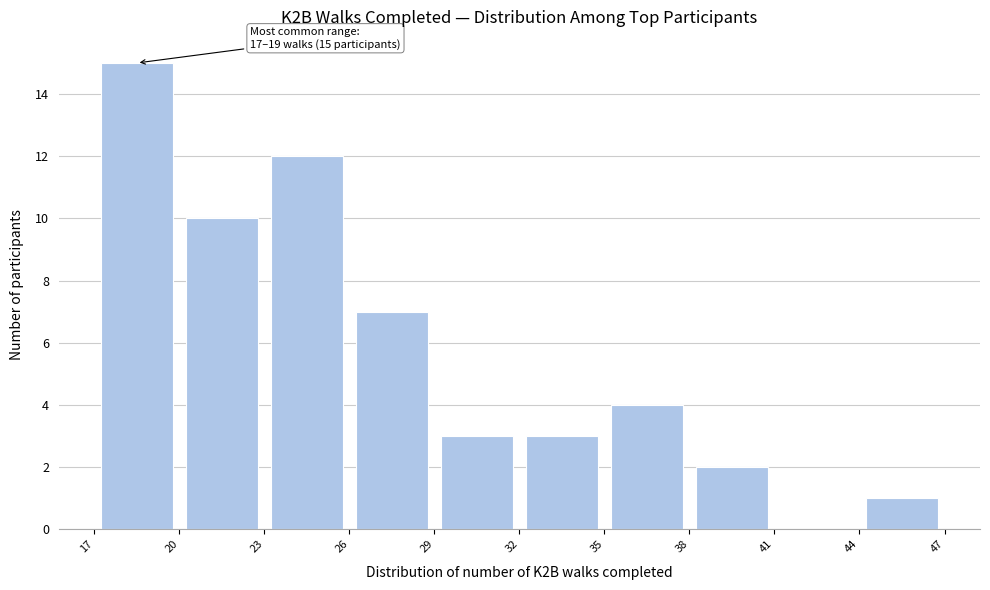

Which range on the x-axis has the tallest bar?

17 to 20